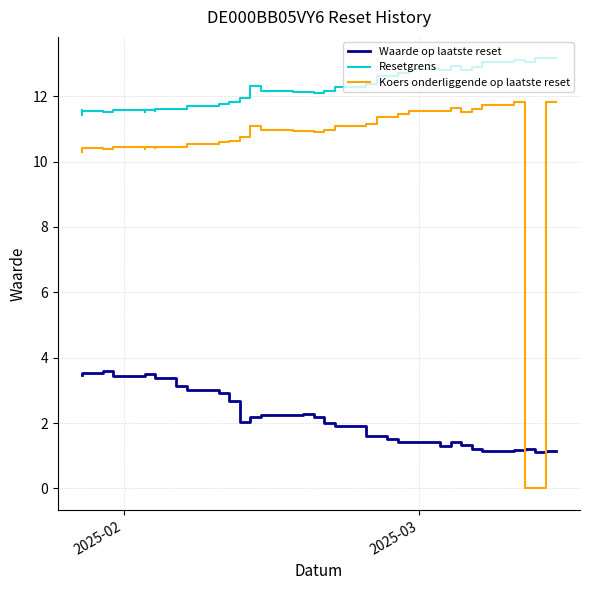

The value of Resetgrens at 11 is 6.1. True or false?

False